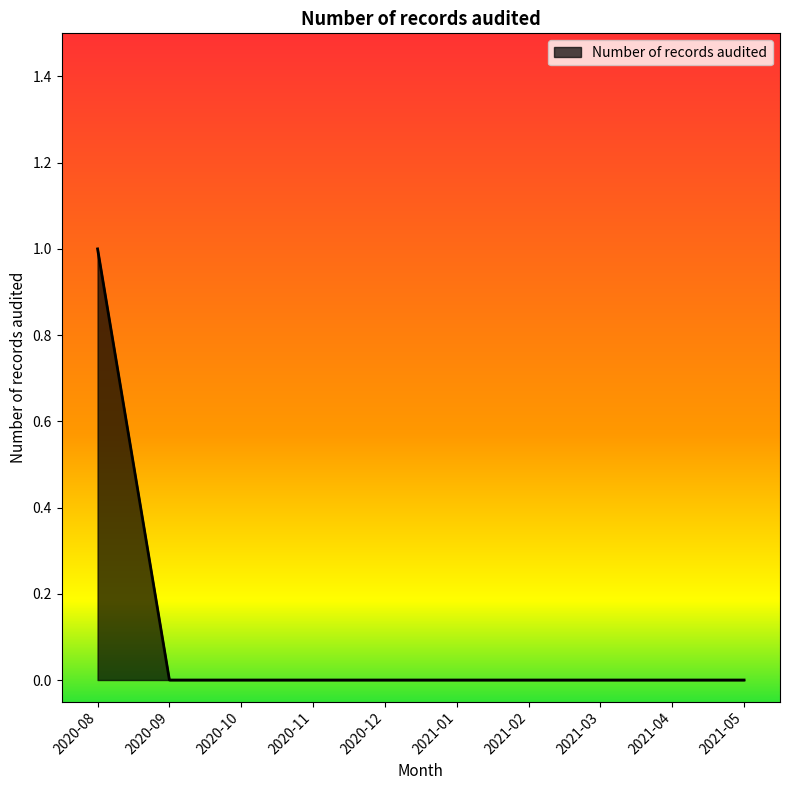

Reading right to left, extract all data points from this chart.

2021-05=0	2021-04=0	2021-03=0	2021-02=0	2021-01=0	2020-12=0	2020-11=0	2020-10=0	2020-09=0	2020-08=1